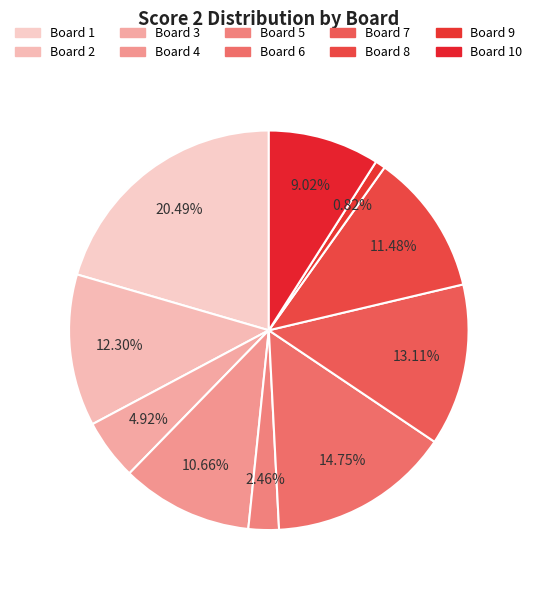

Count the number of slices in the pie.

10